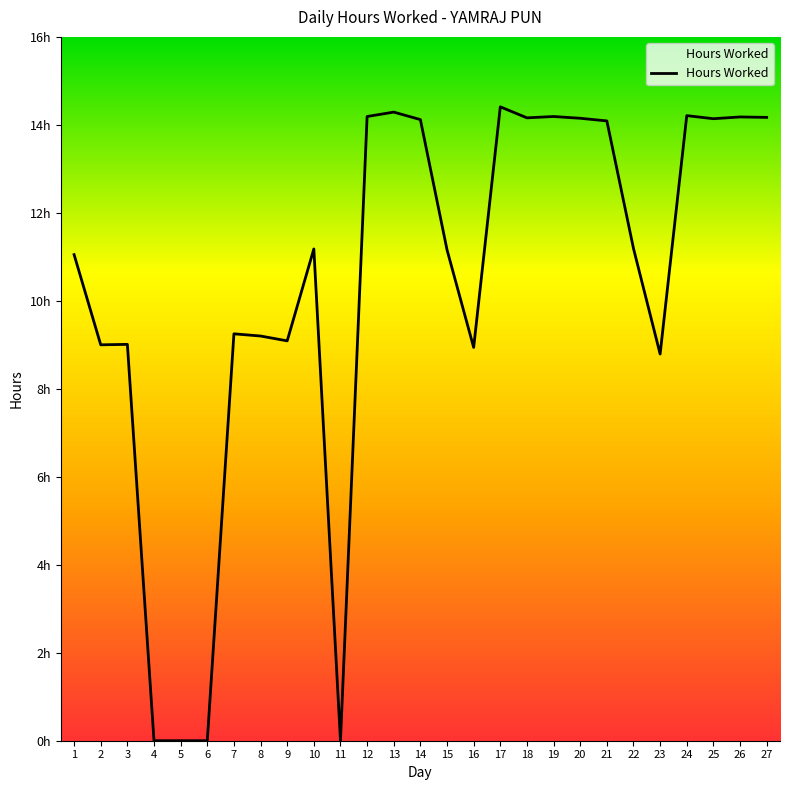

Is this an area chart (filled region under the line)?

Yes